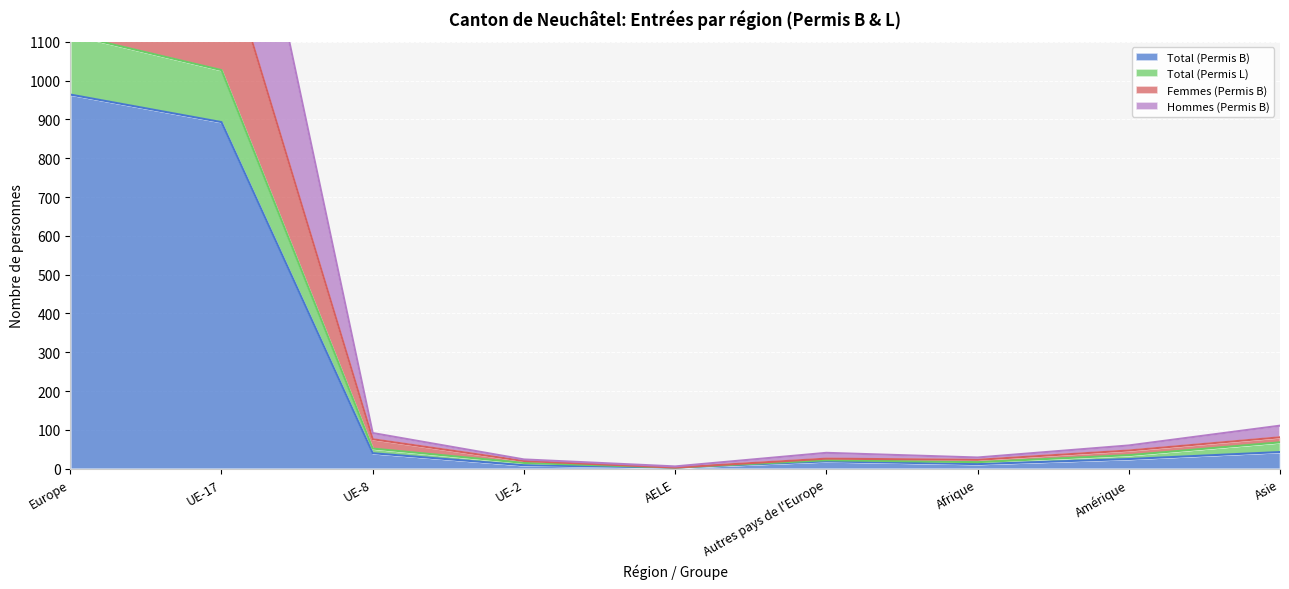

Which category has the lowest value across all series?

AELE